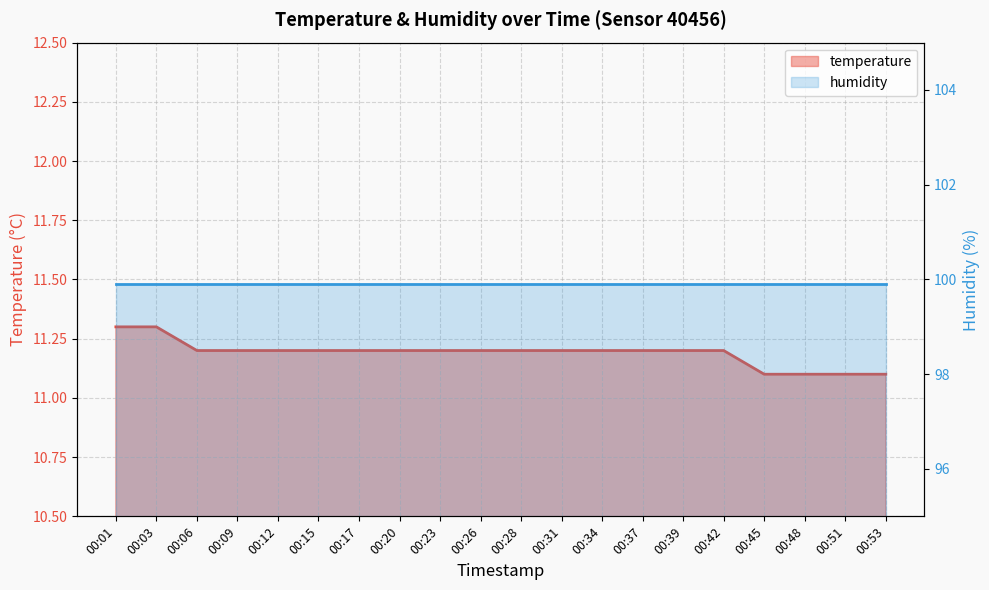

What is the difference between the second highest and second lowest values?

0.2